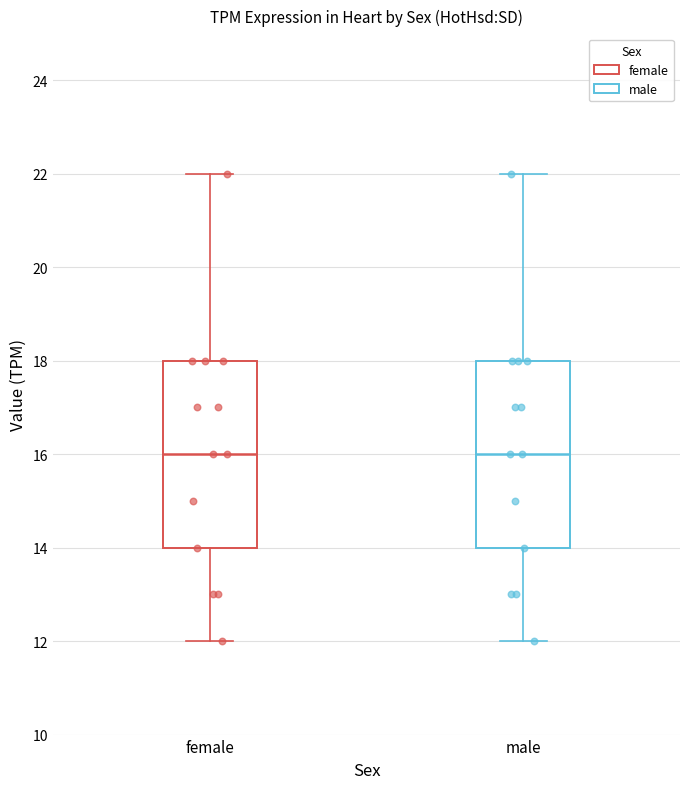

Reading left to right, read every box against the y-axis: the position of its median line, the range the box covers, and the ends of its whiskers. The values are not printed on the chart, so give them approximately, as read against the axis.

female: median 16, box 14 to 18, whiskers 12 to 22
male: median 16, box 14 to 18, whiskers 12 to 22